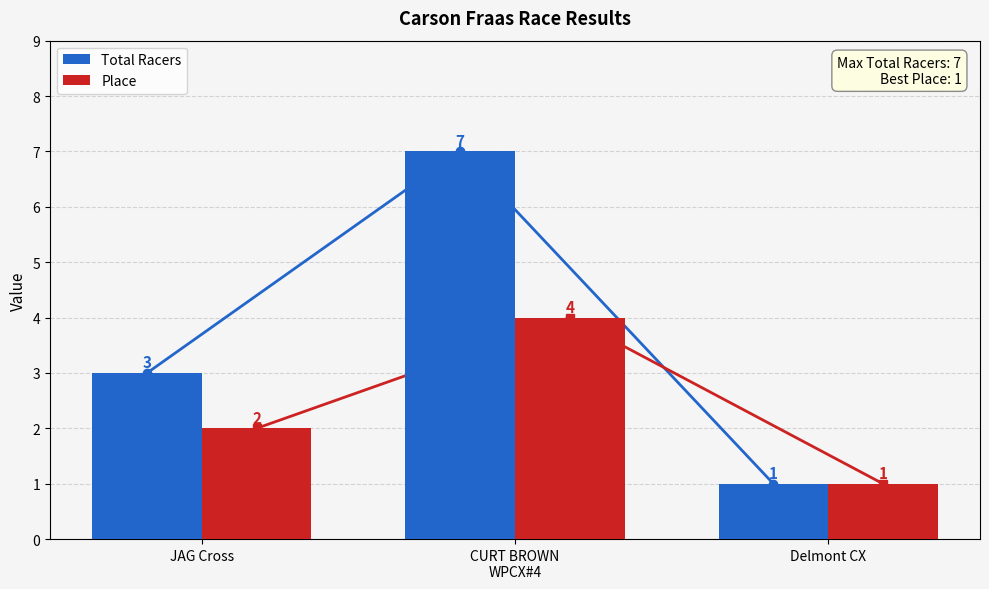

What is the average value of the Total Racers series?

4